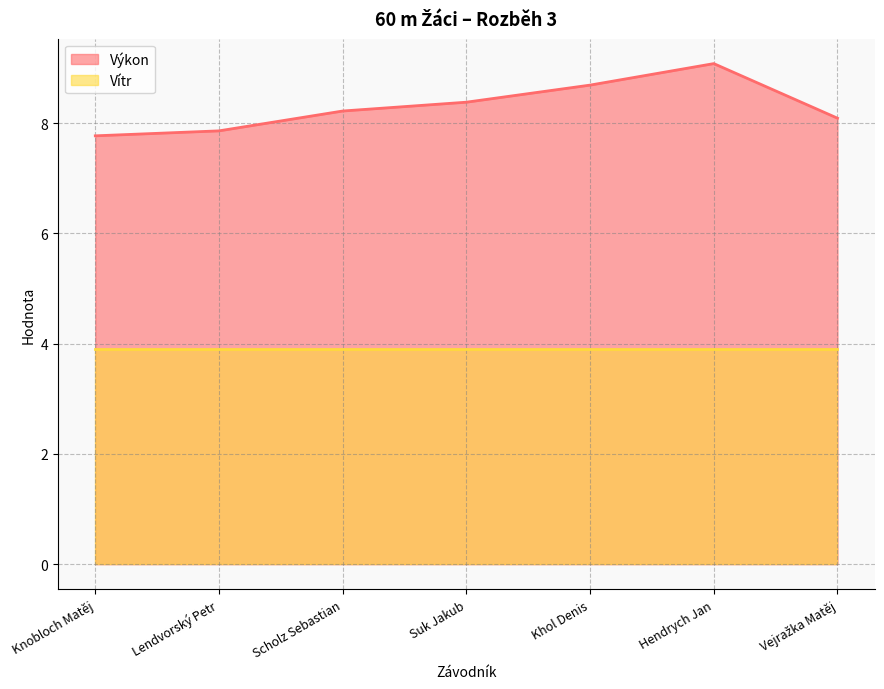

Which has a higher value, Suk Jakub or Lendvorský Petr?

Suk Jakub